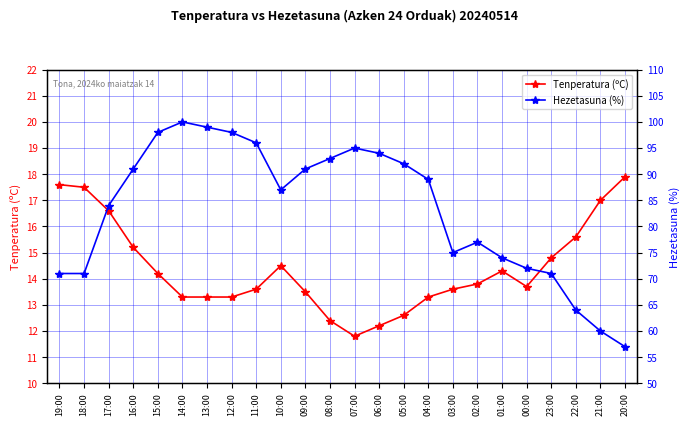

What is the label of the 9th point from the right?

04:00